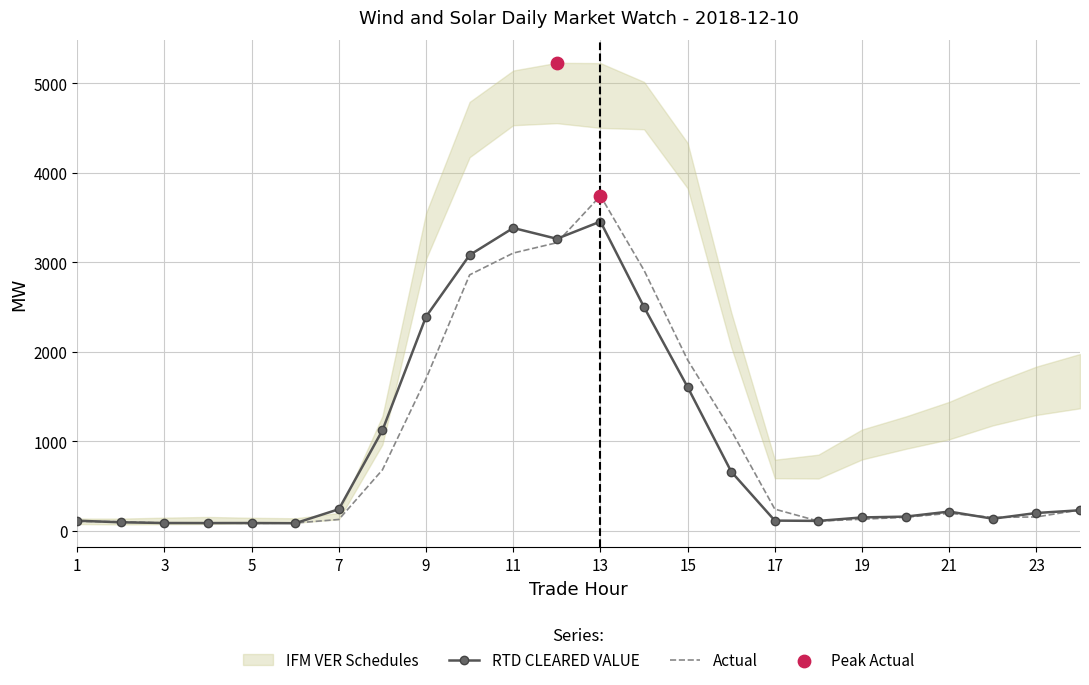

At how many categories does at least one series exceed 3304?

2